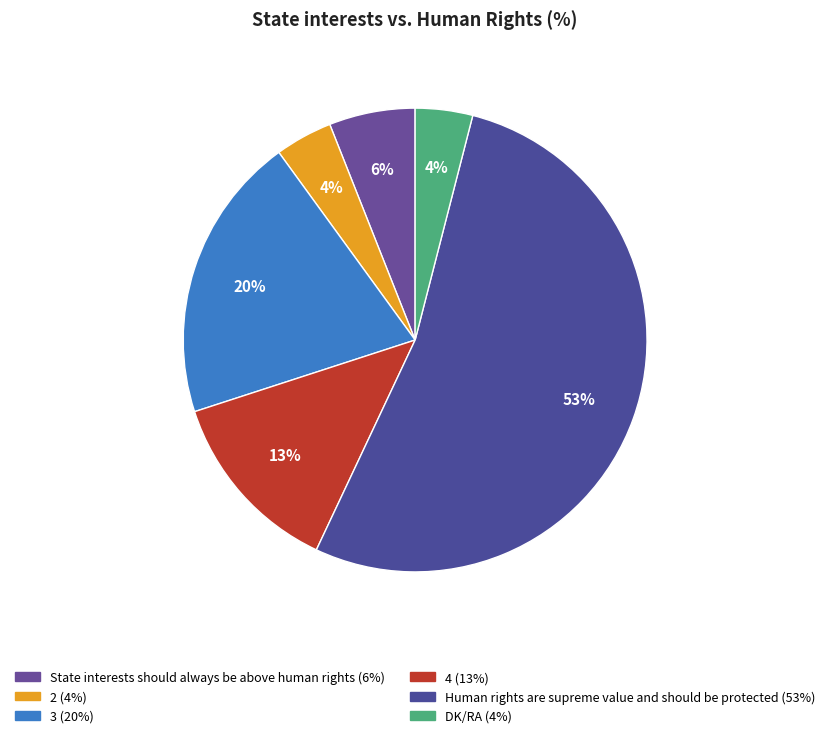

What is the largest slice in the pie chart?

Human rights are supreme value and should be protected